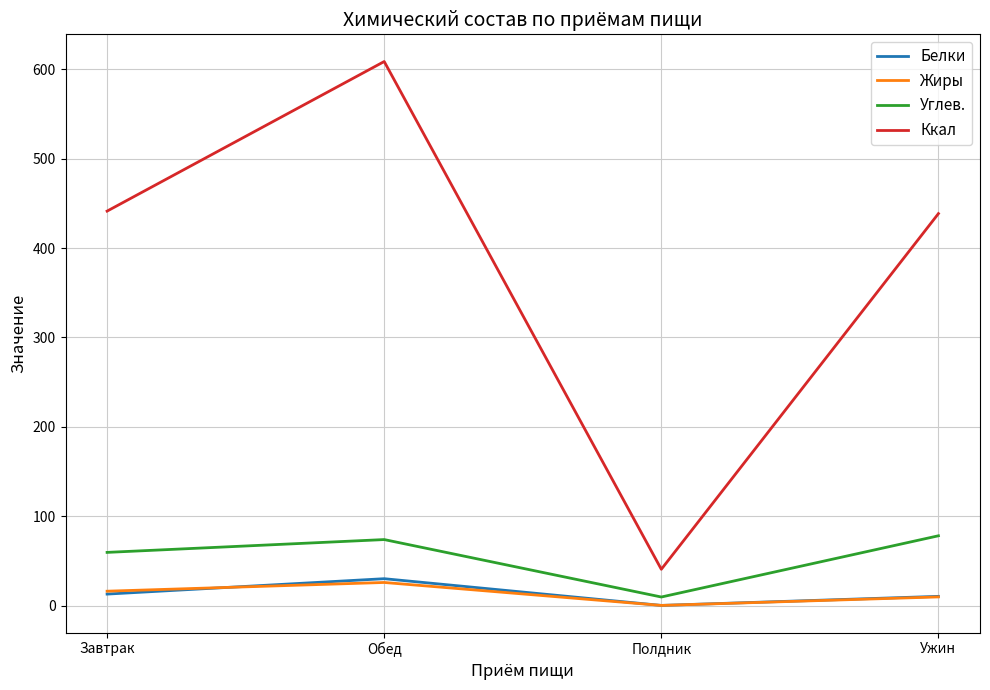

Which category has the lowest value in the Углев. series?

Полдник